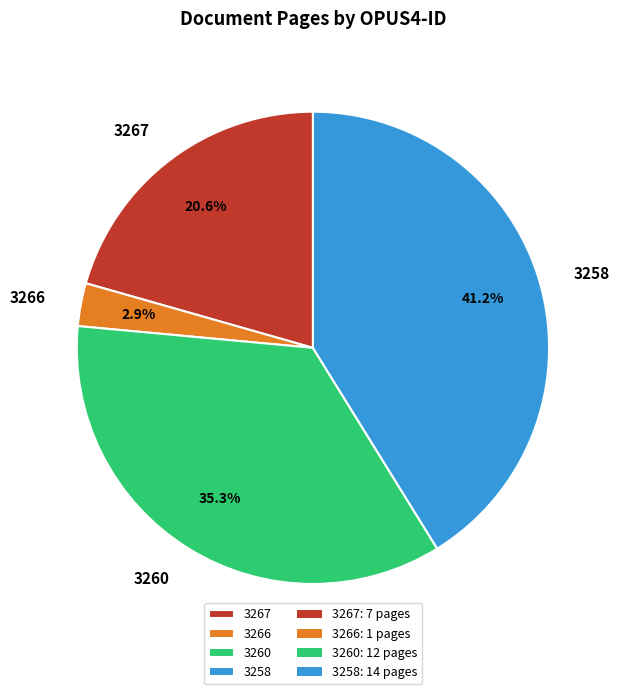

To the nearest percent, what is the average slice percentage?

25%